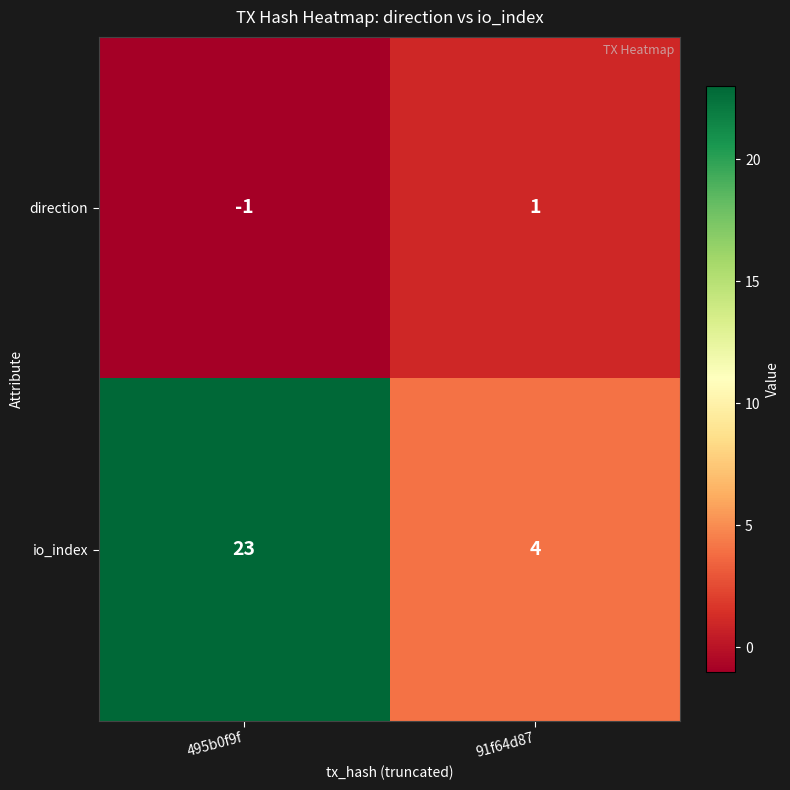

How many series are shown in this chart?

2